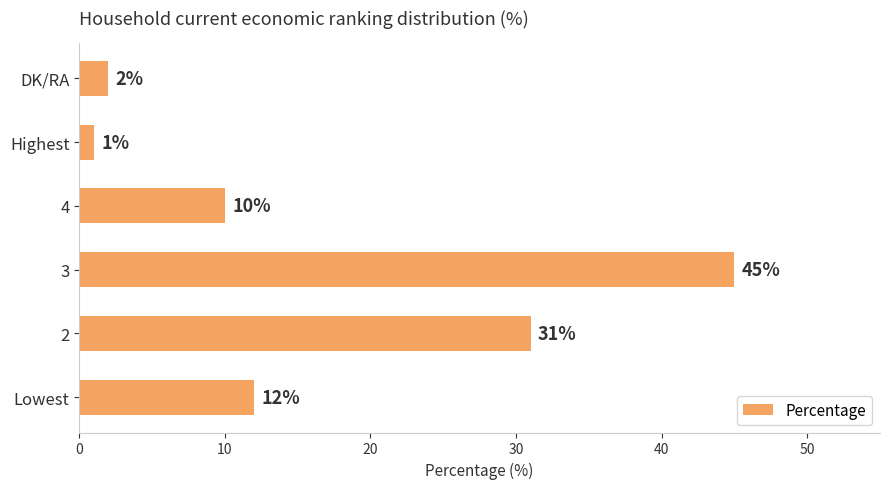

What is the sum of all values?

101